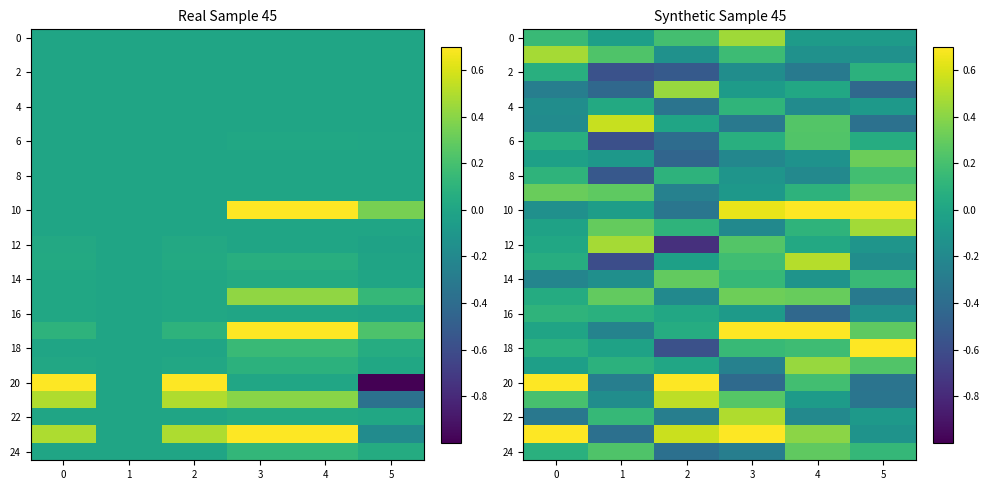

How many positive values does the 0 series have?

3